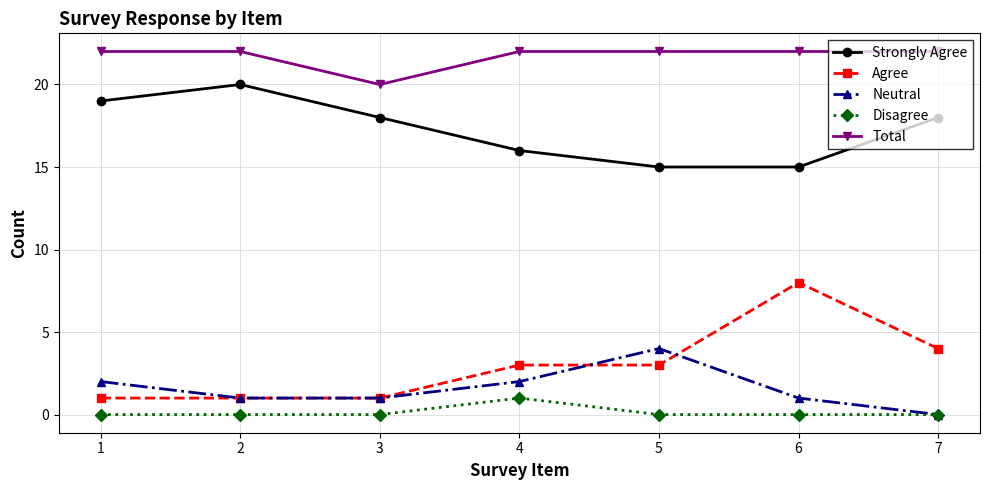

What is the minimum value for Agree?

1